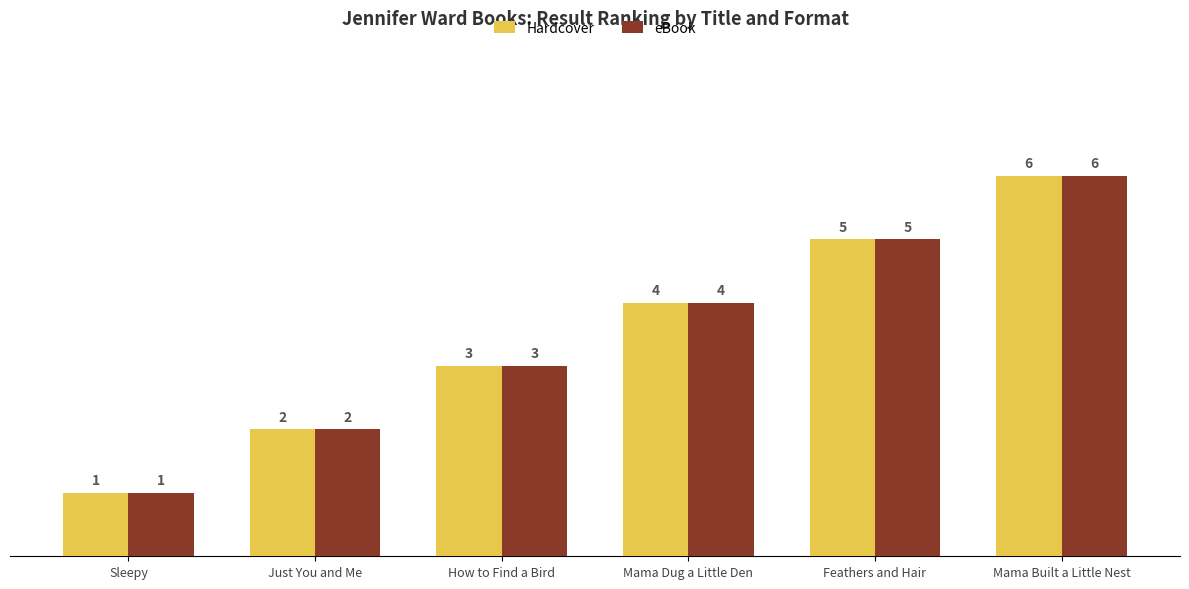

Reading left to right, list all the values displayed in this chart.

Hardcover: 1	2	3	4	5	6
eBook: 1	2	3	4	5	6